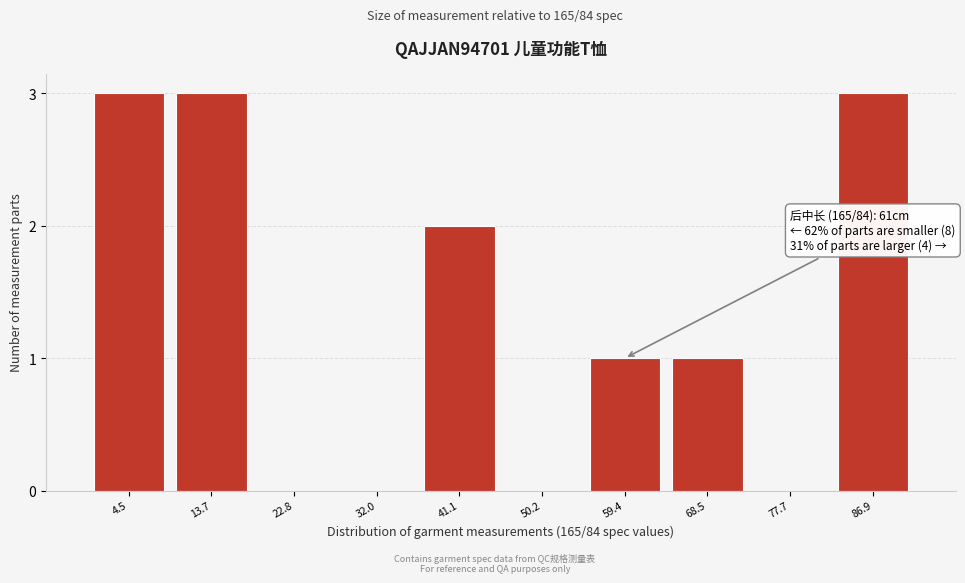

Reading left to right, what are all the values shown in this chart?

4.5=3	13.7=3	22.8=0	32.0=0	41.1=2	50.2=0	59.4=1	68.5=1	77.7=0	86.9=3